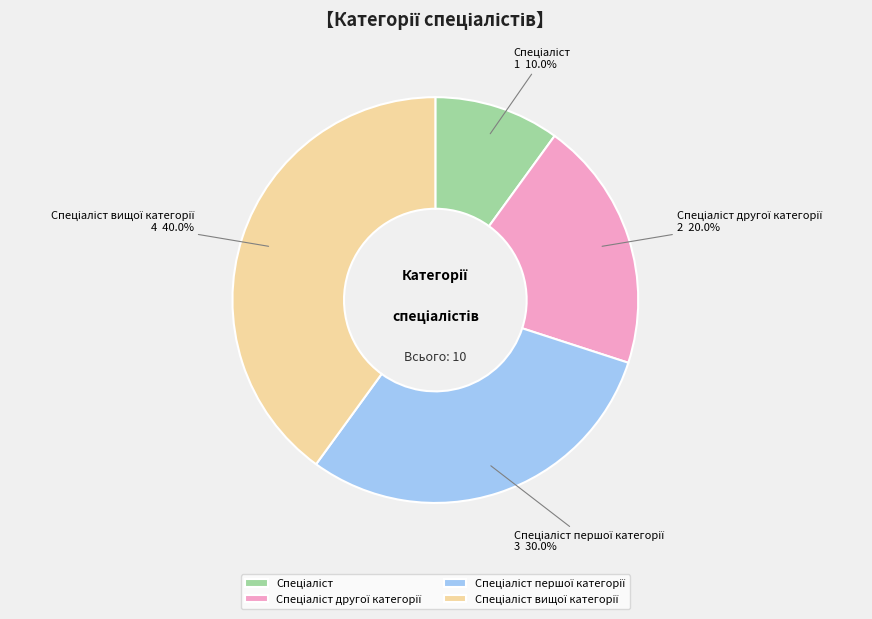

Is there any slice that represents more than half of the pie?

No